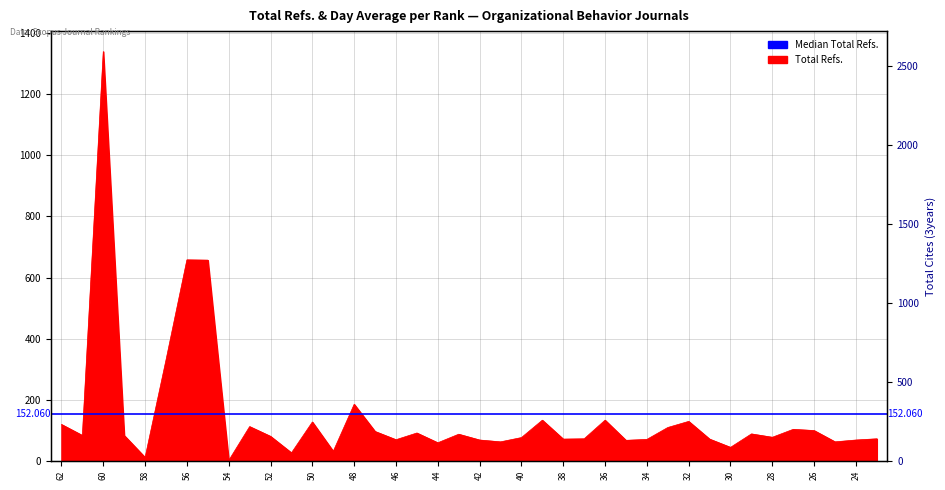

List the labels in order of value, smallest first.

54, 58, 51, 49, 30, 44, 41, 25, 35, 42, 24, 46, 34, 38, 31, 37, 23, 40, 28, 52, 61, 59, 43, 29, 45, 47, 26, 27, 33, 53, 62, 50, 32, 39, 36, 48, 57, 55, 56, 60